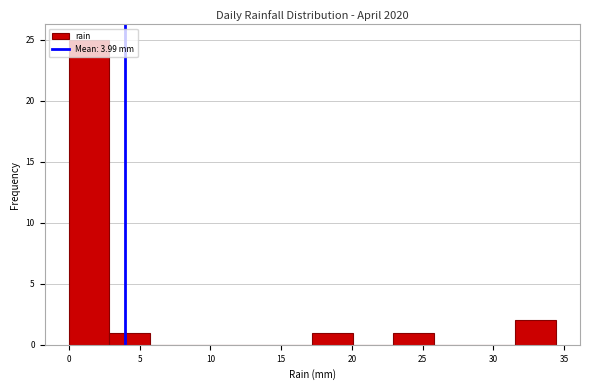

Reading left to right, list every bar in this chart as the range it spans on the x-axis followed by its height. Neither the bar edges nor the heights are printed on the chart, so give them approximately, as read against the axes.

0.0 to 3.0: 25
3.0 to 5.5: 1
5.5 to 8.5: 0
8.5 to 11.5: 0
11.5 to 14.5: 0
14.5 to 17.0: 0
17.0 to 20.0: 1
20.0 to 23.0: 0
23.0 to 26.0: 1
26.0 to 28.5: 0
28.5 to 31.5: 0
31.5 to 34.5: 2